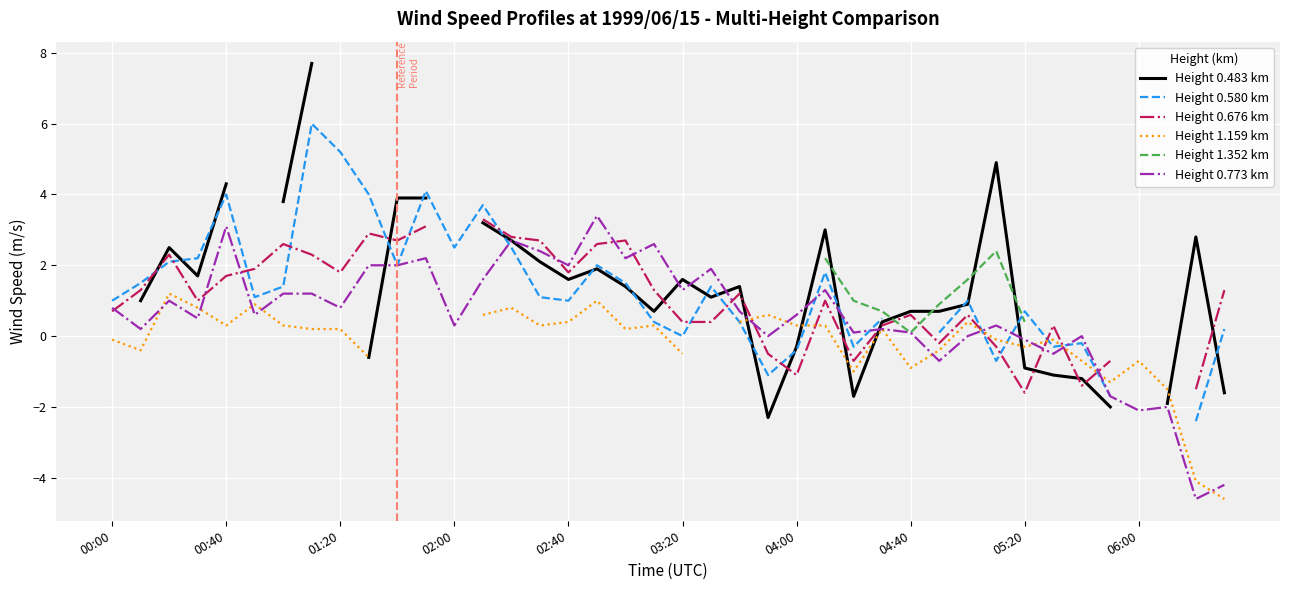

What is the value of the Height 0.676 km point at the 20th from the left?

1.3